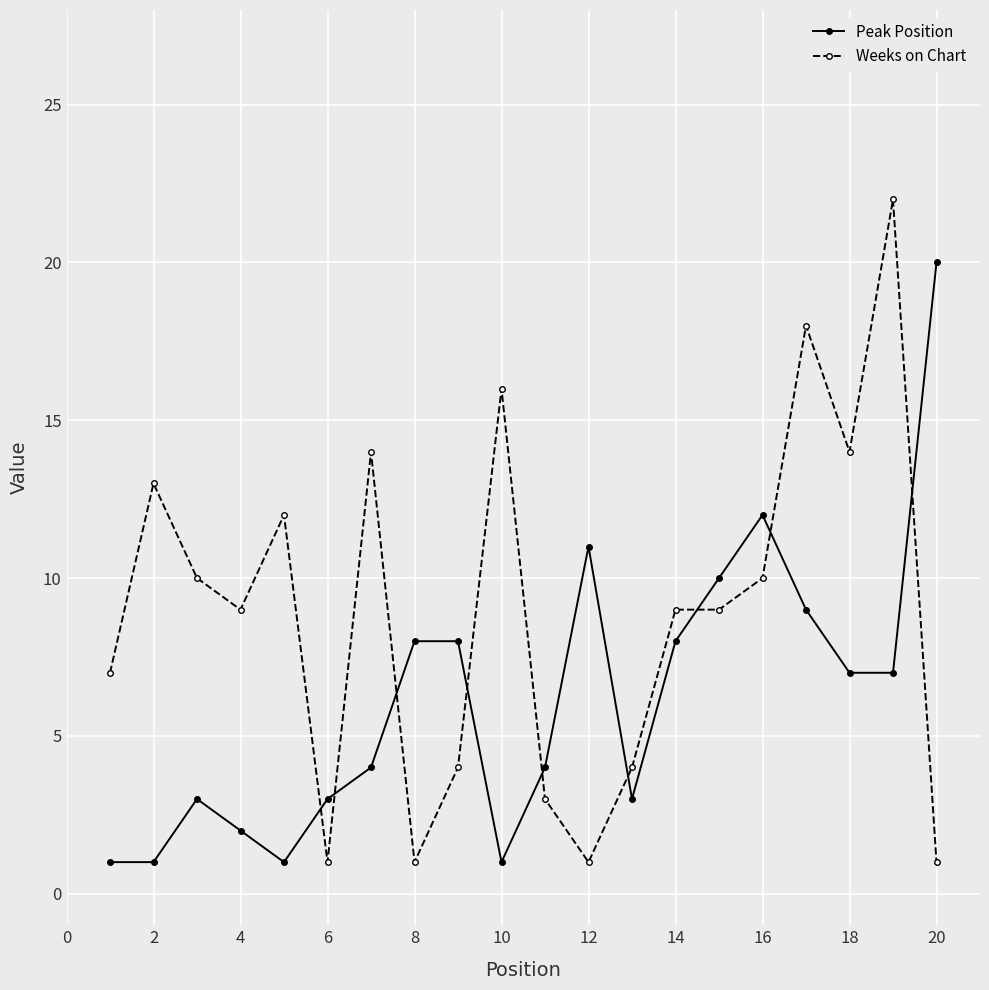

Which series has the largest total across all categories?

Weeks on Chart